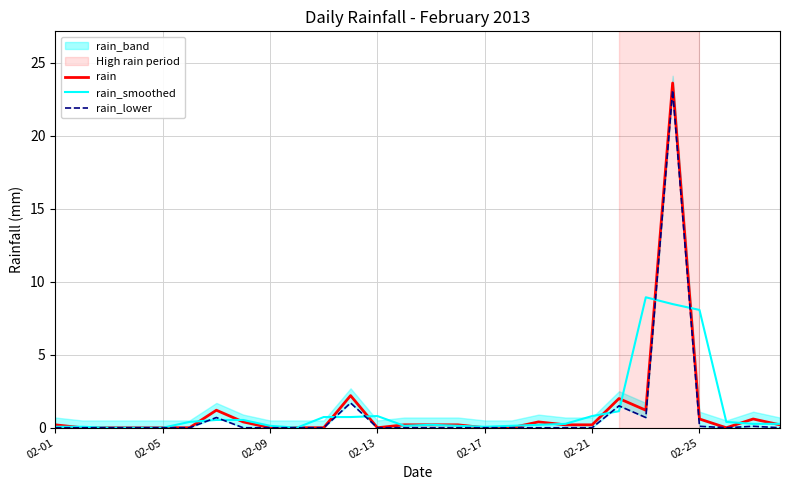

Reading left to right, what are all the values shown in this chart?

rain: 0.2	0.0	0.0	0.0	0.0	0.0	1.2	0.4	0.0	0.0	0.0	2.2	0.0	0.2	0.2	0.2	0.0	0.0	0.4	0.2	0.2	2.0	1.2	23.6	0.6	0.0	0.6	0.2
rain_smoothed: 0.1	0.1	0.0	0.0	0.0	0.4	0.5	0.5	0.1	0.0	0.7	0.7	0.8	0.1	0.2	0.1	0.1	0.1	0.2	0.3	0.8	1.1	8.9	8.5	8.1	0.4	0.3	0.3
rain_lower: 0.0	0.0	0.0	0.0	0.0	0.0	0.7	0.0	0.0	0.0	0.0	1.7	0.0	0.0	0.0	0.0	0.0	0.0	0.0	0.0	0.0	1.5	0.7	23.1	0.1	0.0	0.1	0.0